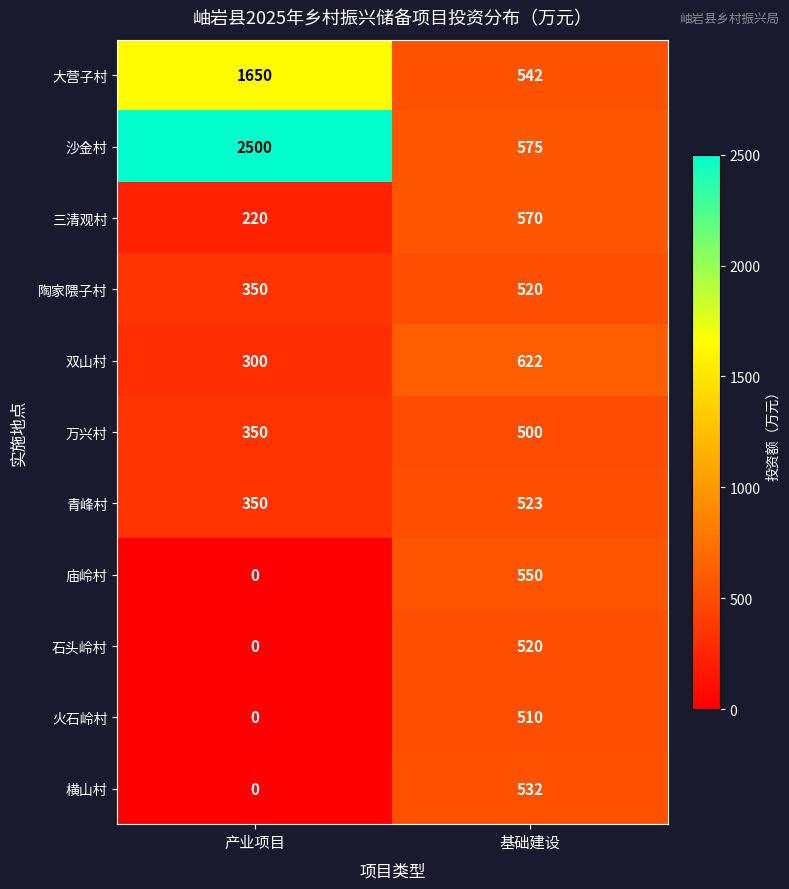

Is it true that 庙岭村 equals 550 at 基础建设?

True